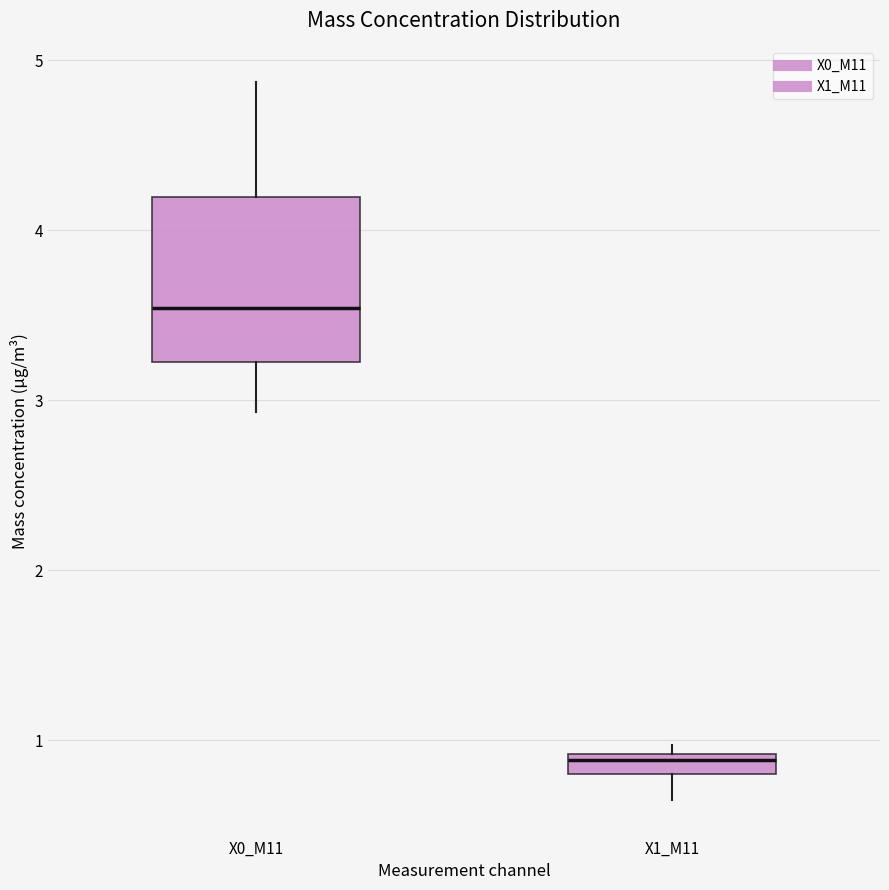

Where is the upper edge of the box for X1_M11 on the y-axis? The values are not printed on the chart, so give them approximately, as read against the axis.

0.9